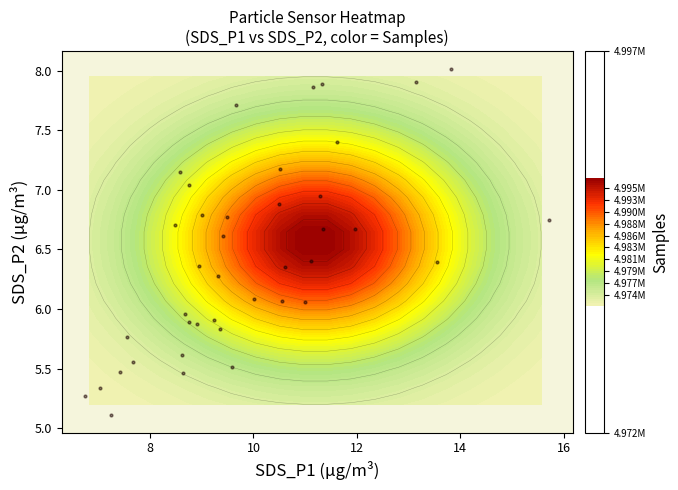

What is the average value?

6.4